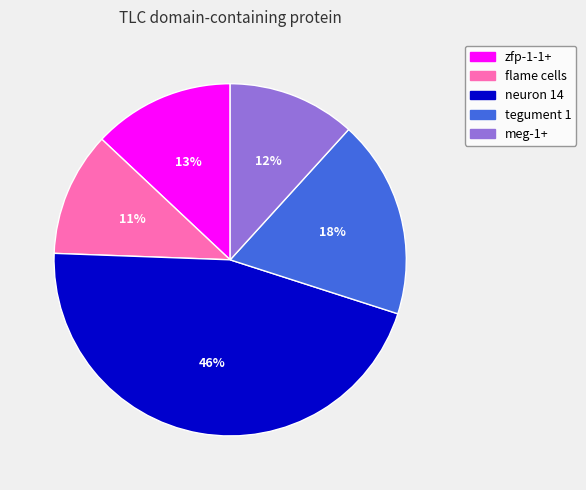

What percentage is the tegument 1 slice, to the nearest percent?

18%